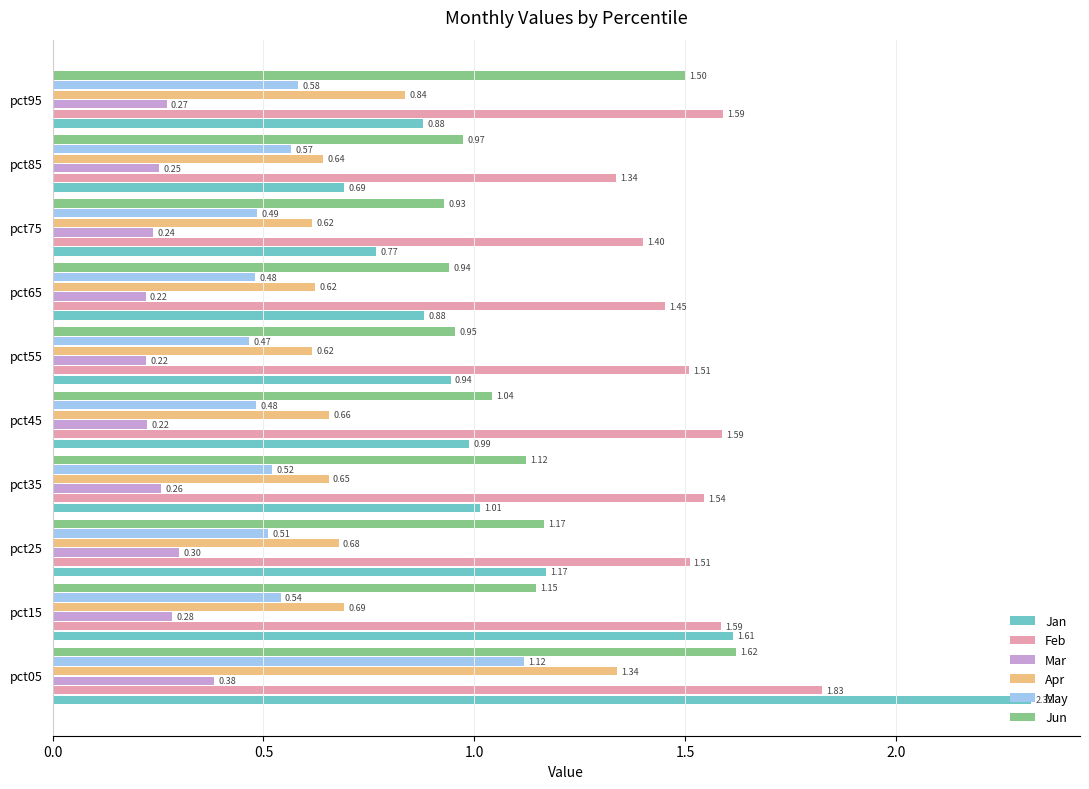

Which series has the largest range (max minus min)?

Jan